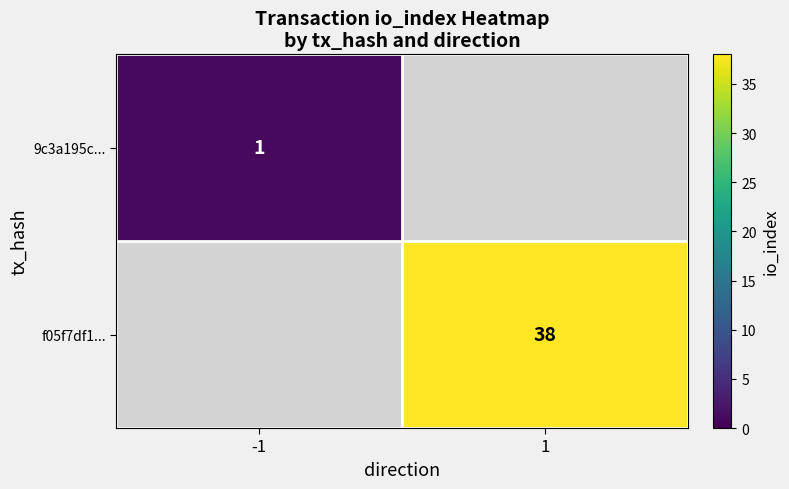

True or false: f05f7df1... has a value of 38 at 1.

True